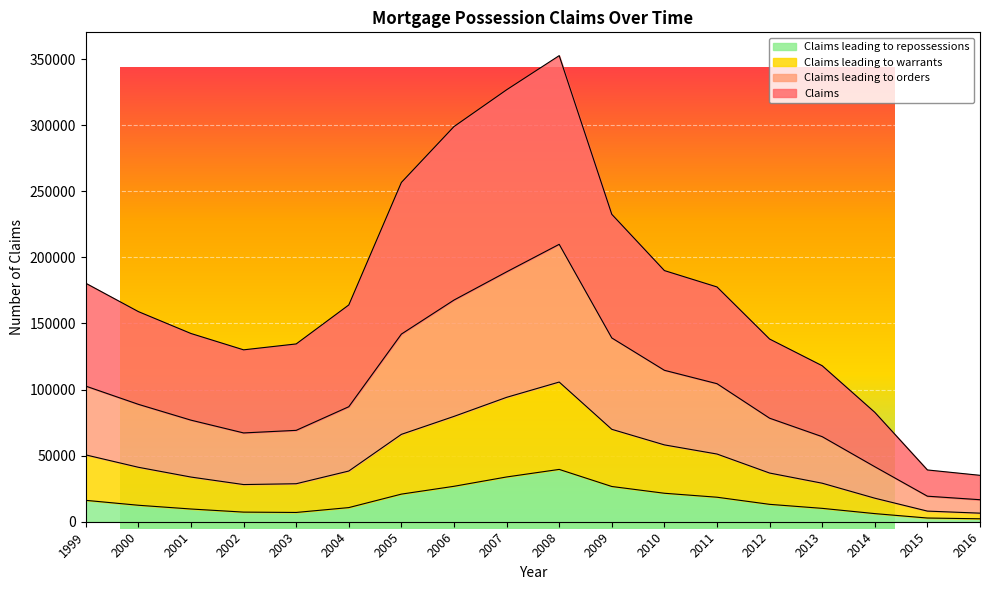

The Claims series shows 177611 at 2011. True or false?

True